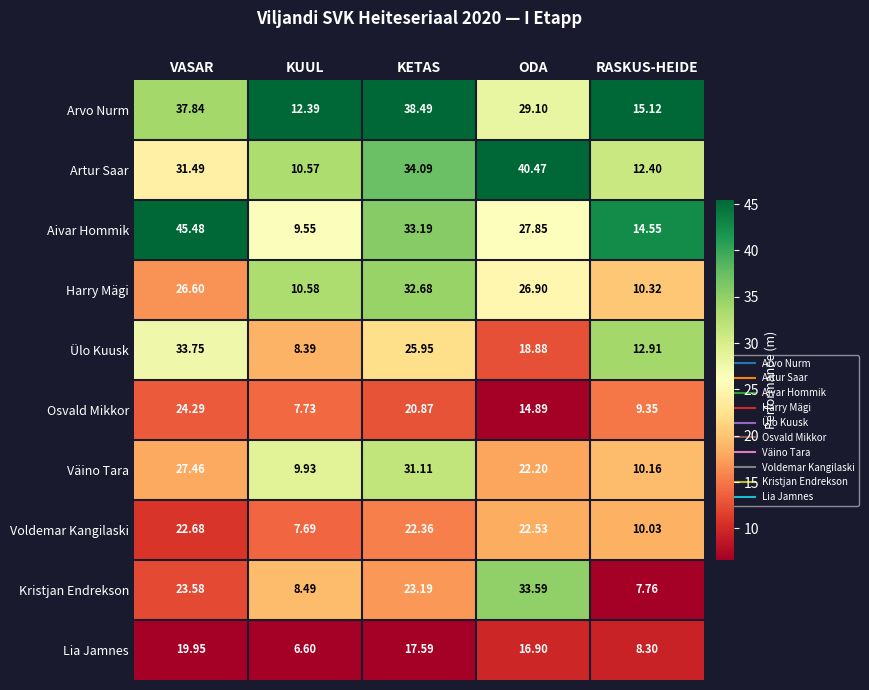

What is the difference between the maximum and second lowest values in the Osvald Mikkor series?

14.9